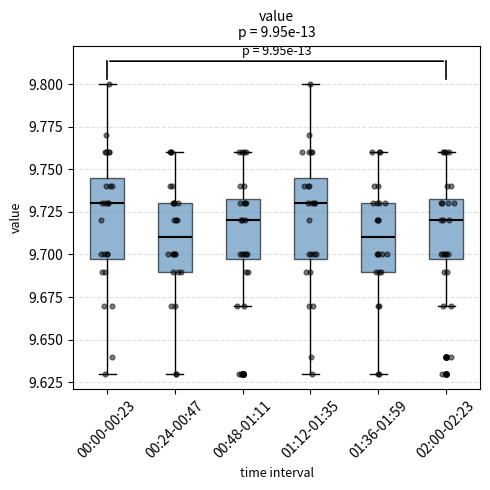

Reading left to right, read every box against the y-axis: the position of its median line, the range the box covers, and the ends of its whiskers. The values are not printed on the chart, so give them approximately, as read against the axis.

00:00-00:23: median 9.730, box 9.700 to 9.745, whiskers 9.630 to 9.800
00:24-00:47: median 9.710, box 9.690 to 9.730, whiskers 9.630 to 9.760
00:48-01:11: median 9.720, box 9.700 to 9.735, whiskers 9.670 to 9.760
01:12-01:35: median 9.730, box 9.700 to 9.745, whiskers 9.630 to 9.800
01:36-01:59: median 9.710, box 9.690 to 9.730, whiskers 9.630 to 9.760
02:00-02:23: median 9.720, box 9.700 to 9.735, whiskers 9.670 to 9.760